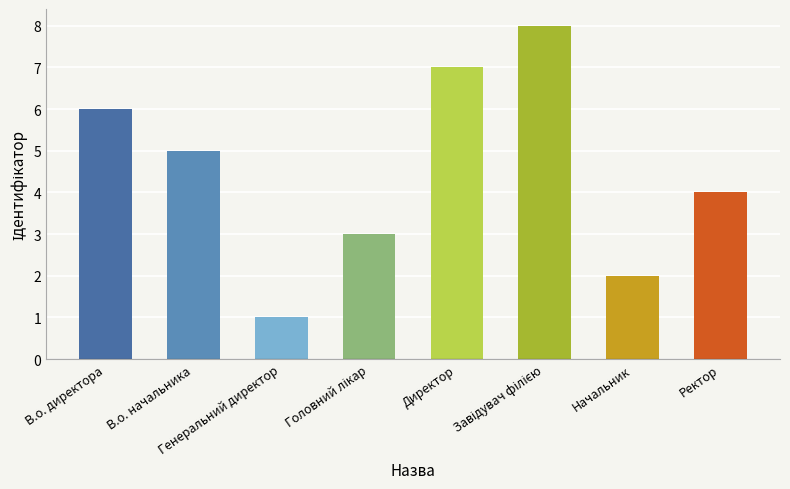

What is the difference between the values at Генеральний директор and Директор?

6